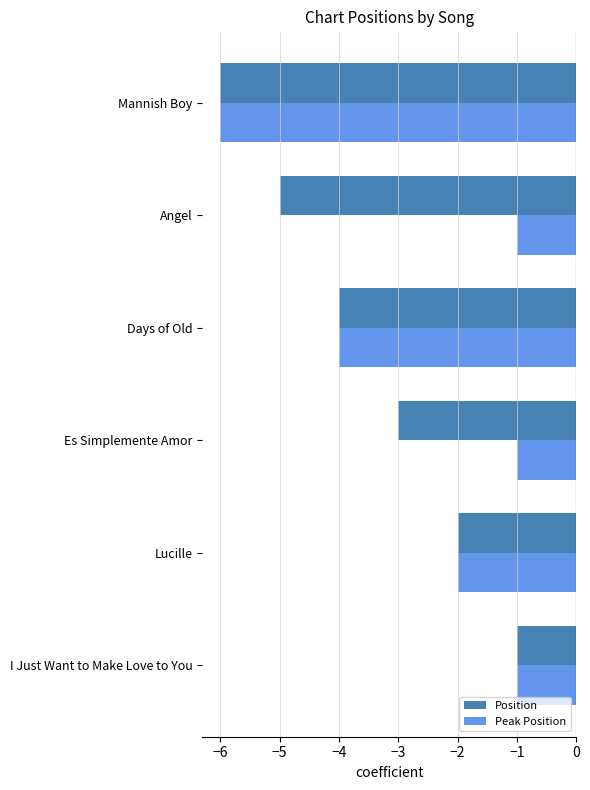

Rank the series by their average value, from lowest to highest.

Position, Peak Position